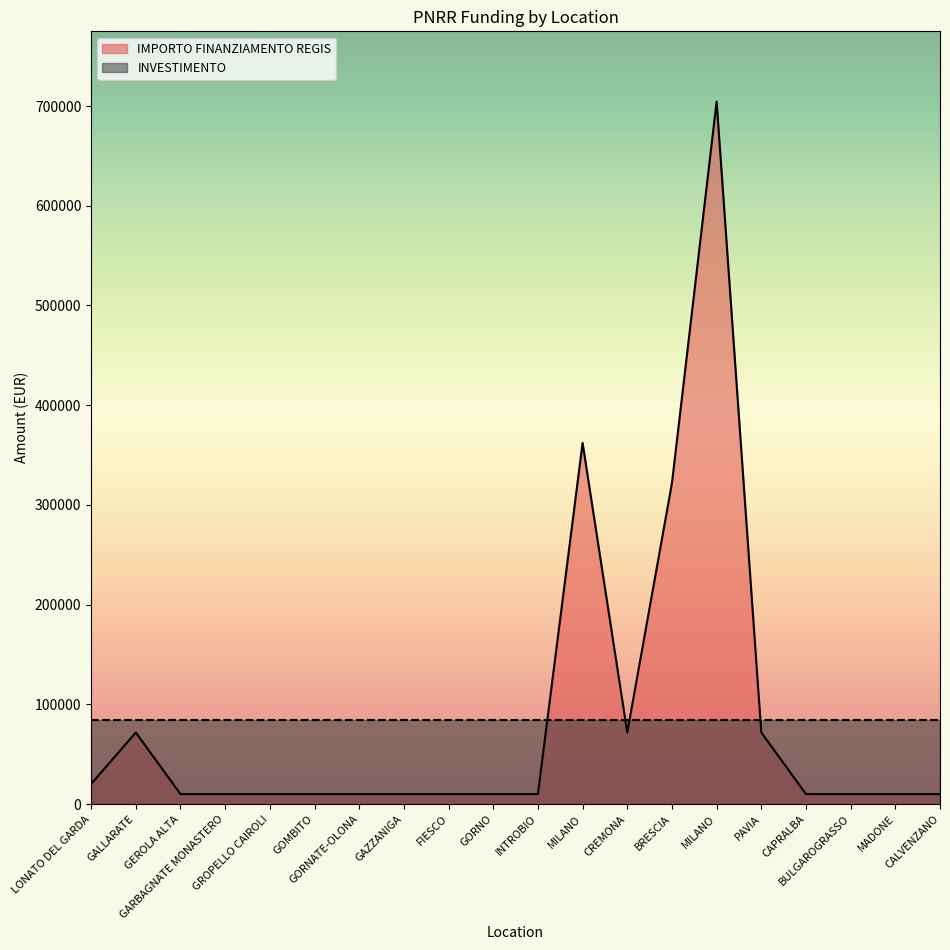

List the labels in order of value, smallest first.

GEROLA ALTA, GARBAGNATE MONASTERO, GROPELLO CAIROLI, GOMBITO, GORNATE-OLONA, GAZZANIGA, FIESCO, GORNO, INTROBIO, CAPRALBA, BULGAROGRASSO, MADONE, CALVENZANO, LONATO DEL GARDA, GALLARATE, CREMONA, PAVIA, BRESCIA, MILANO, MILANO